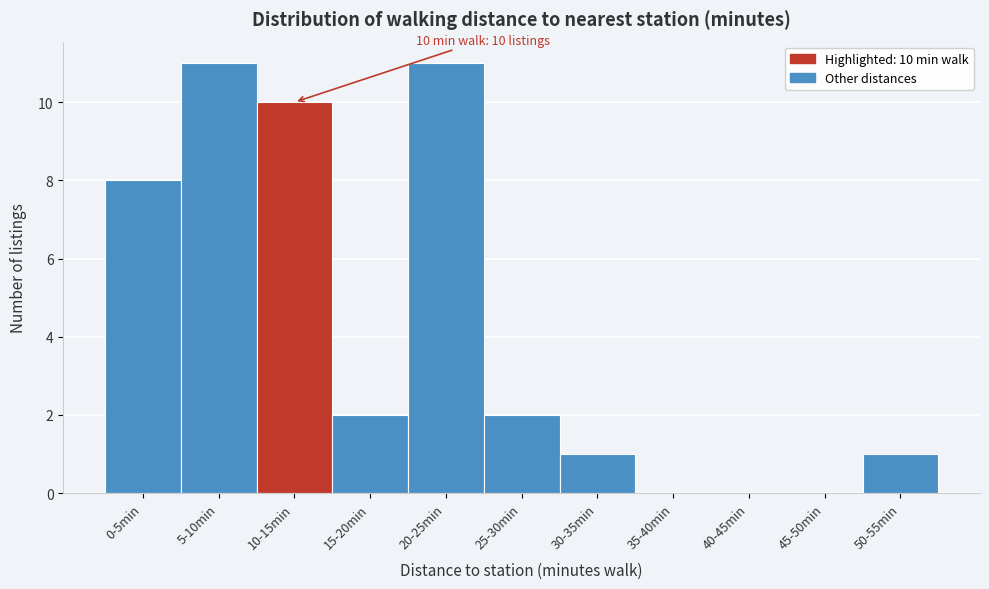

Reading left to right, transcribe all the data shown in this chart.

0-5min=8	5-10min=11	10-15min=10	15-20min=2	20-25min=11	25-30min=2	30-35min=1	35-40min=0	40-45min=0	45-50min=0	50-55min=1